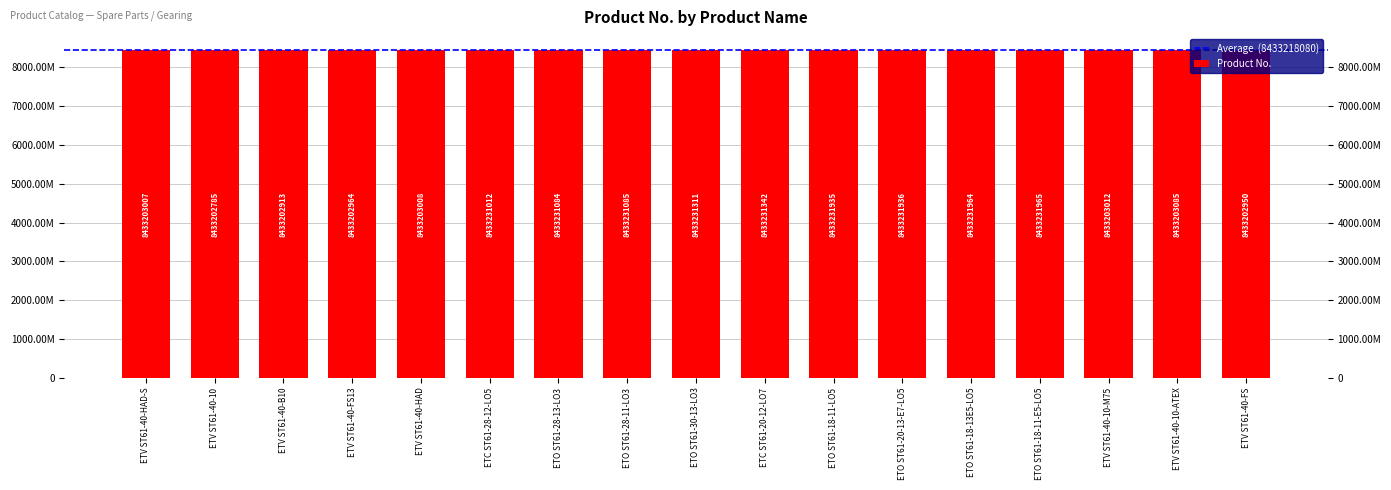

What is the smallest value displayed?

8433202785